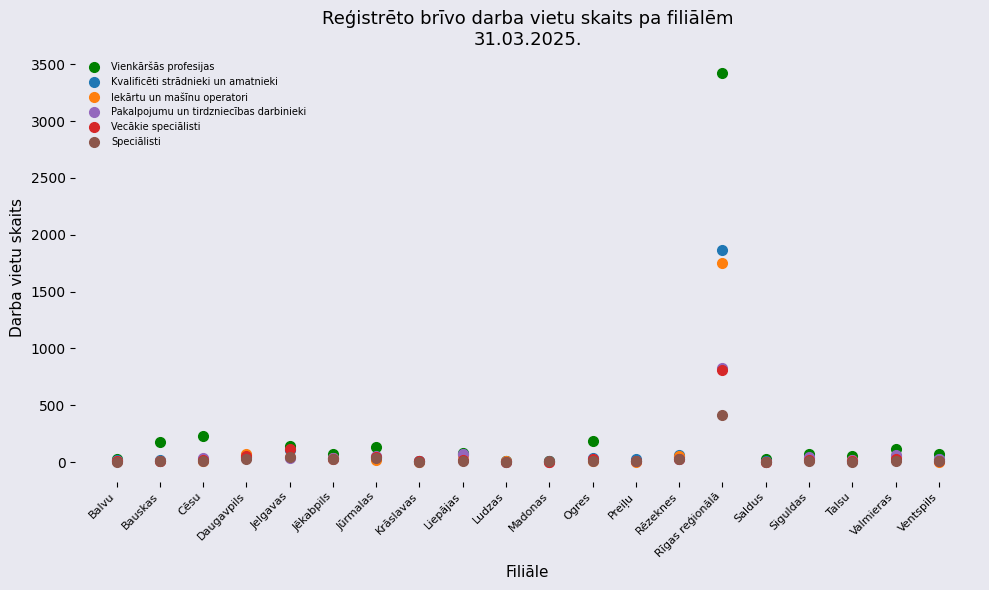

What is the label of the 3rd point from the left?

Cēsu